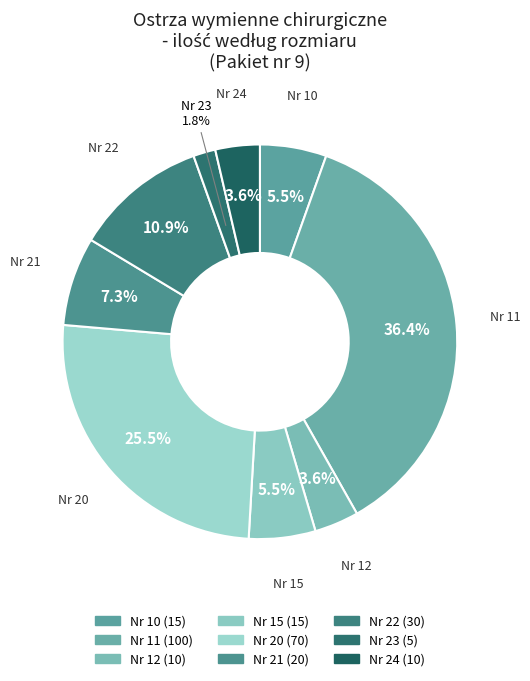

To the nearest percent, what is the combined percentage of Nr 24 and Nr 15?

9%